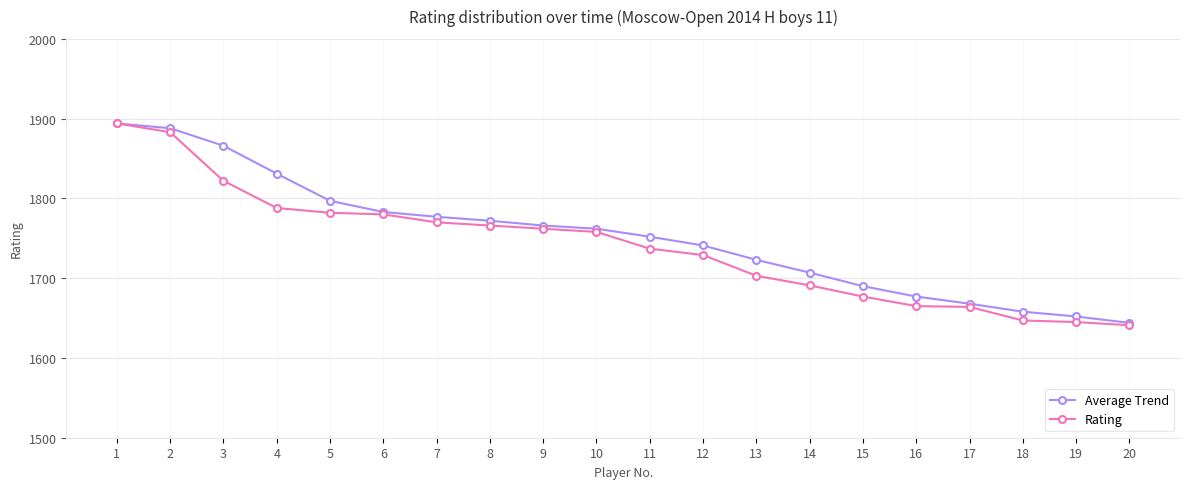

True or false: Average Trend has a value of 1752 at 11.

True